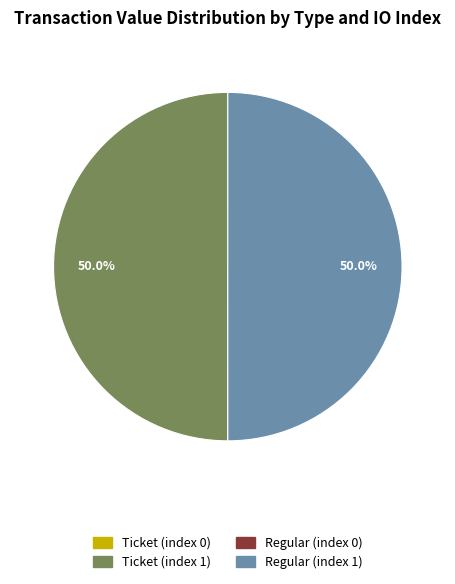

What percentage do Ticket (index 1) and Regular (index 1) together represent?

100.0%